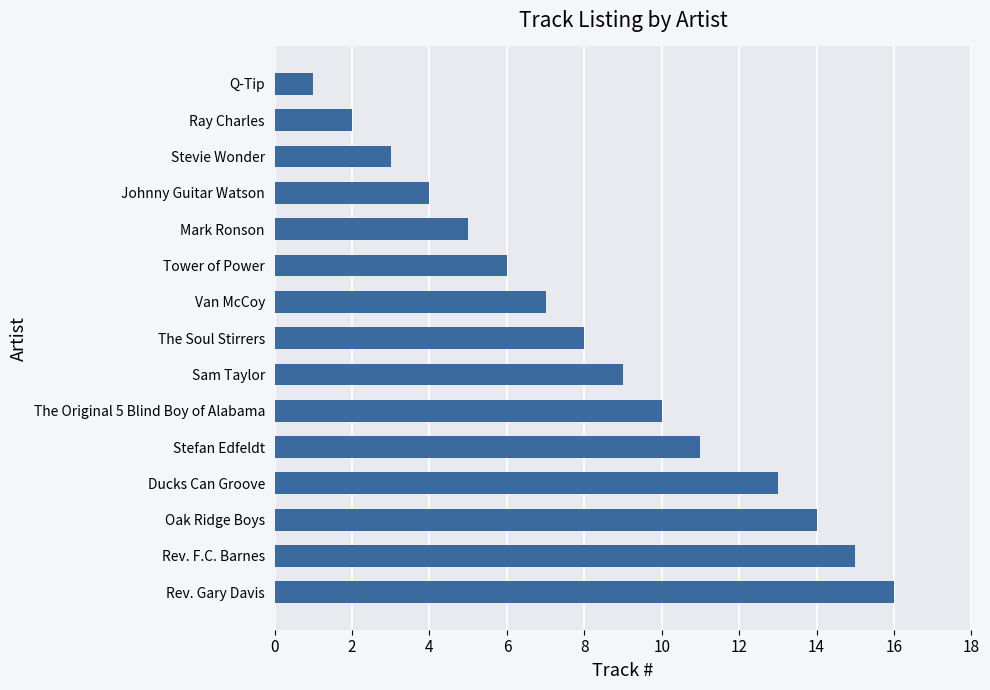

What is the greatest value displayed?

16